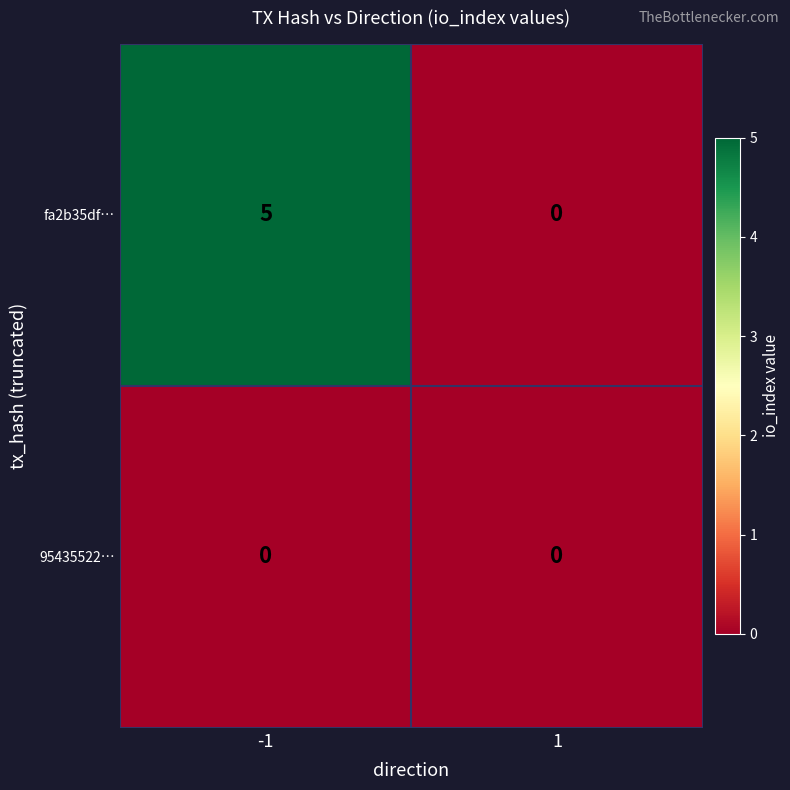

What is the greatest value displayed?

5